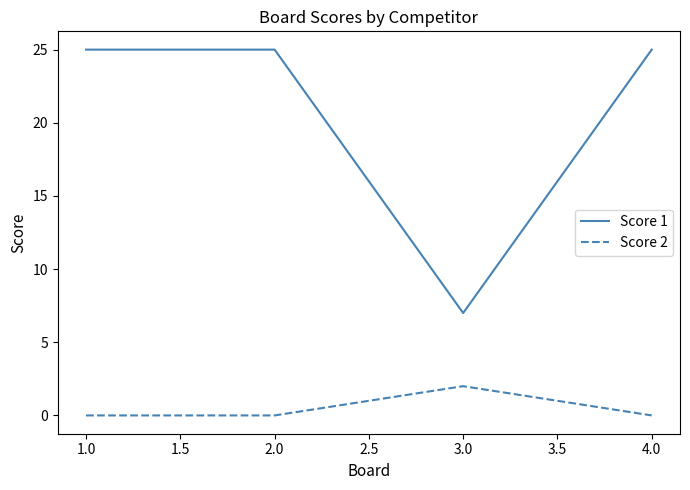

True or false: Score 2 and Score 1 intersect in this chart.

False